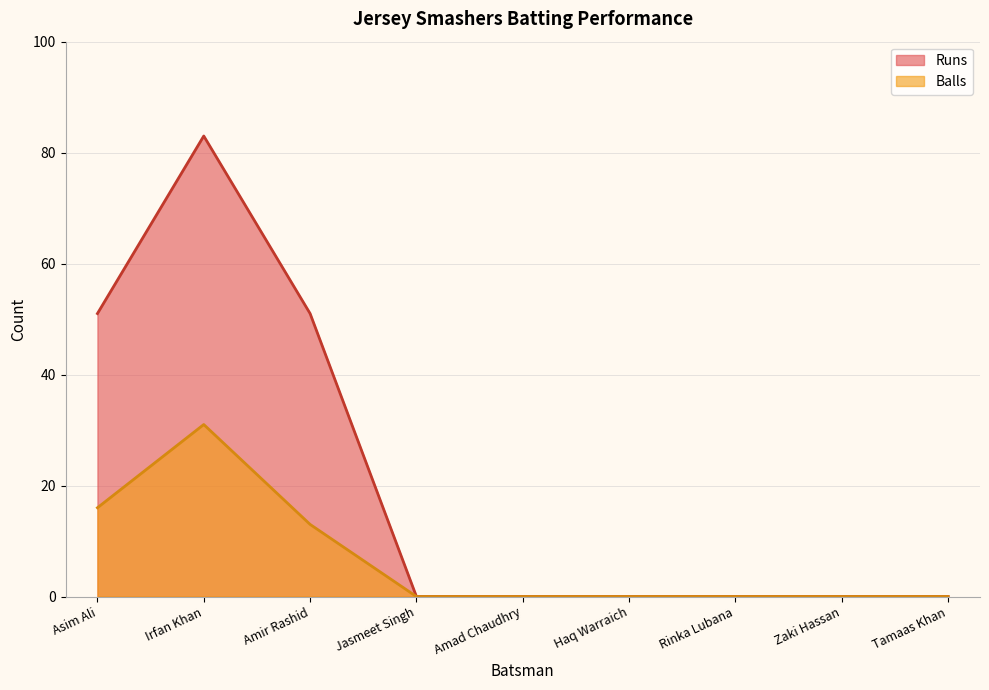

The Balls series shows 22 at Irfan Khan. True or false?

False